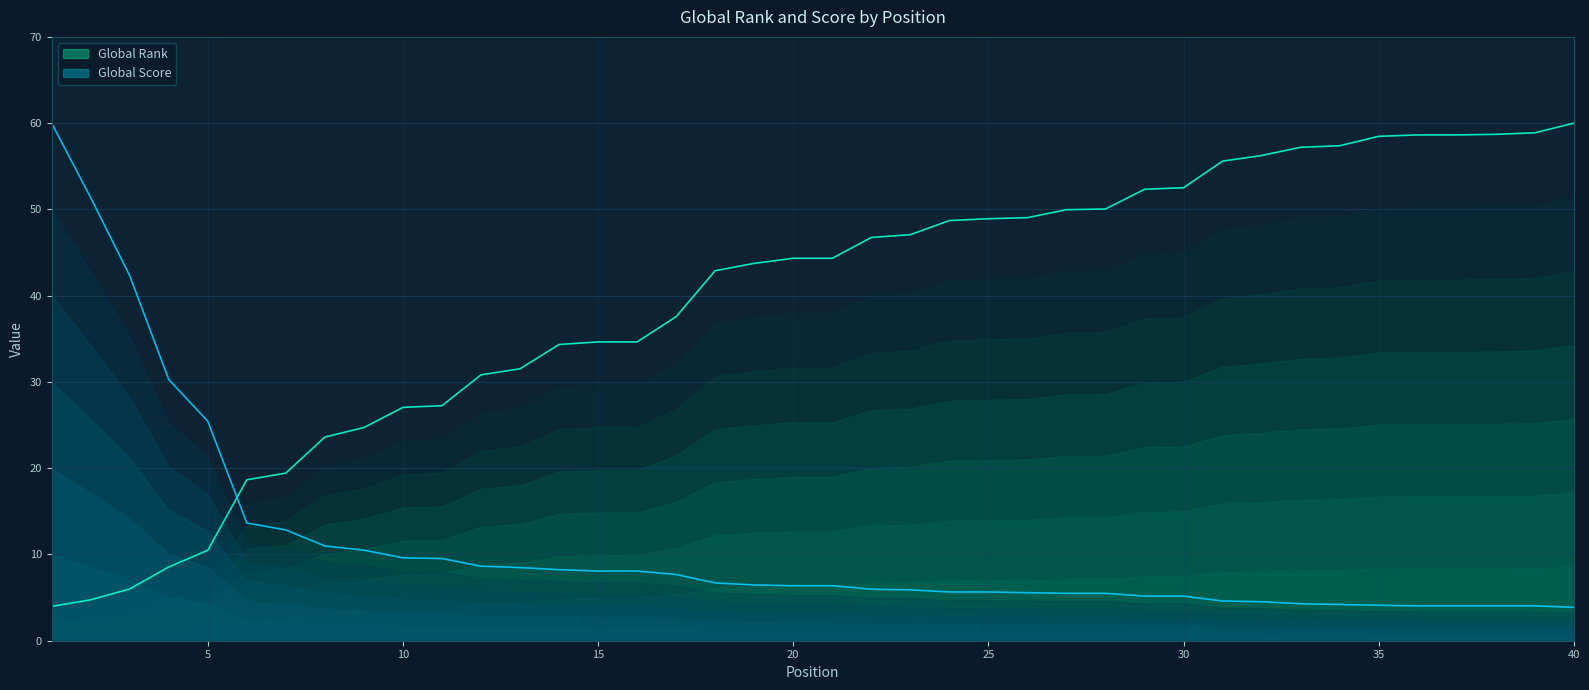

Is it true that Global Rank equals 30.8 at 12?

True